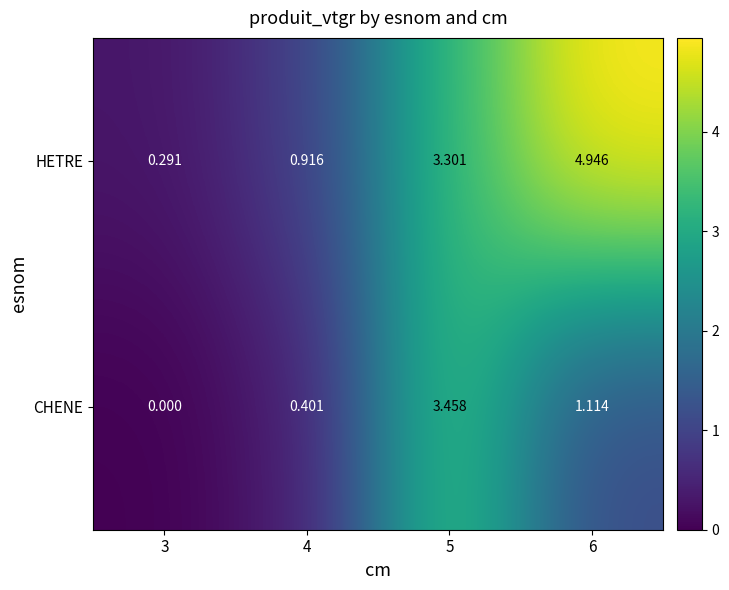

Is the value of HETRE at 5 greater than the value of CHENE at 3?

Yes